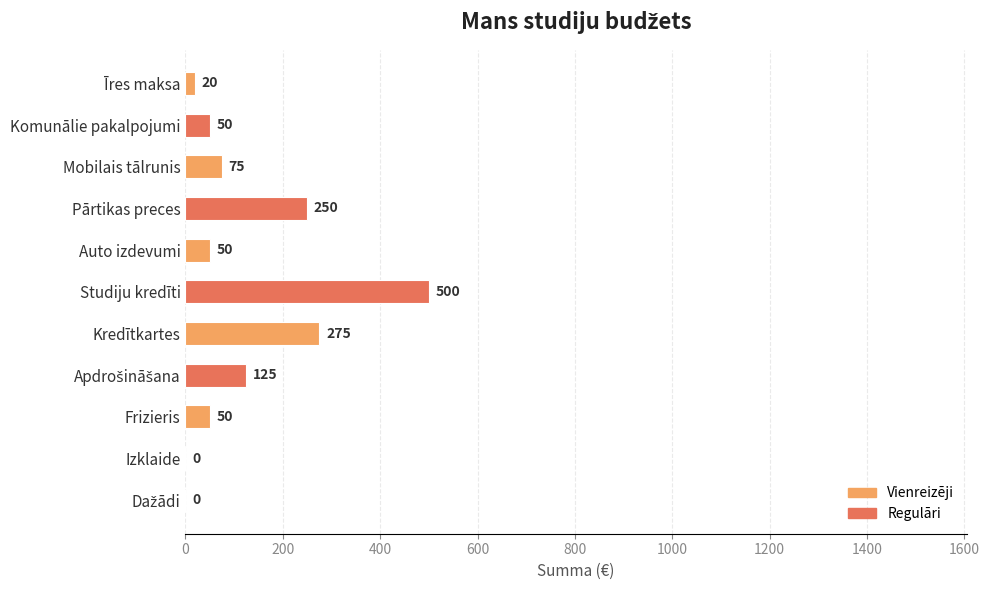

Which label corresponds to the largest value in the chart?

Studiju kredīti